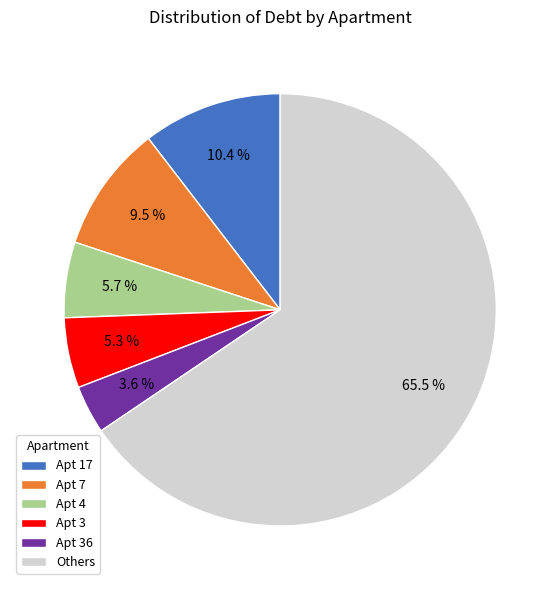

To the nearest percent, what is the average slice percentage?

17%